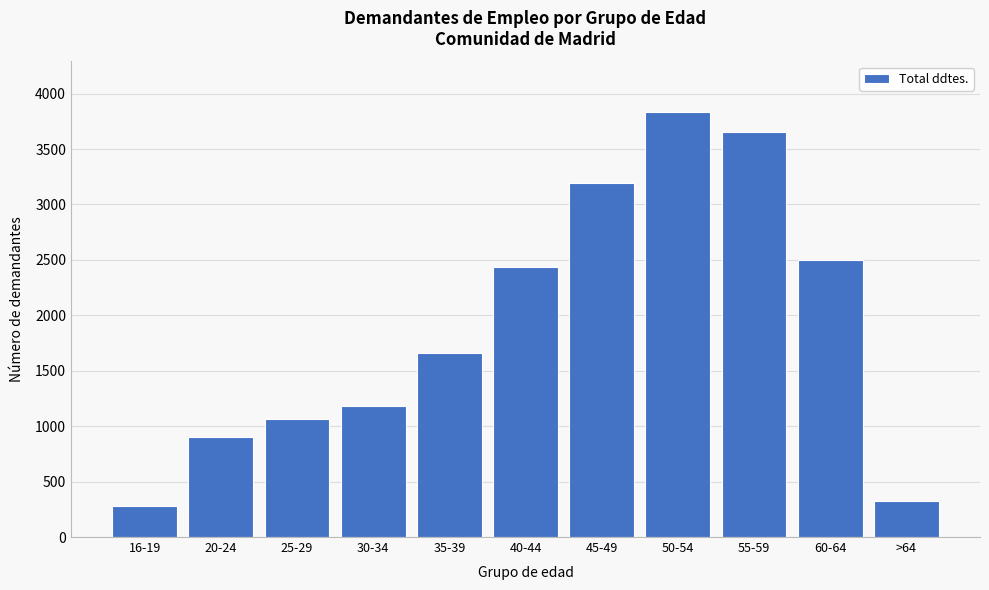

Reading left to right, extract all data points from this chart.

16-19=283	20-24=905	25-29=1066	30-34=1183	35-39=1657	40-44=2435	45-49=3192	50-54=3830	55-59=3651	60-64=2503	>64=325